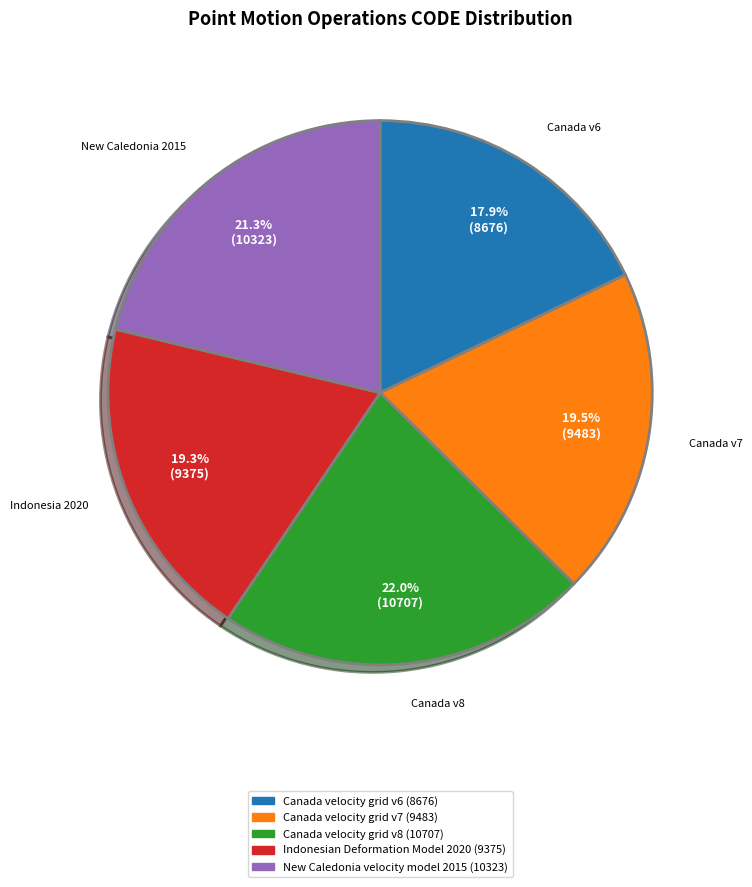

What portion of the pie excludes Indonesia 2020?

80.7%